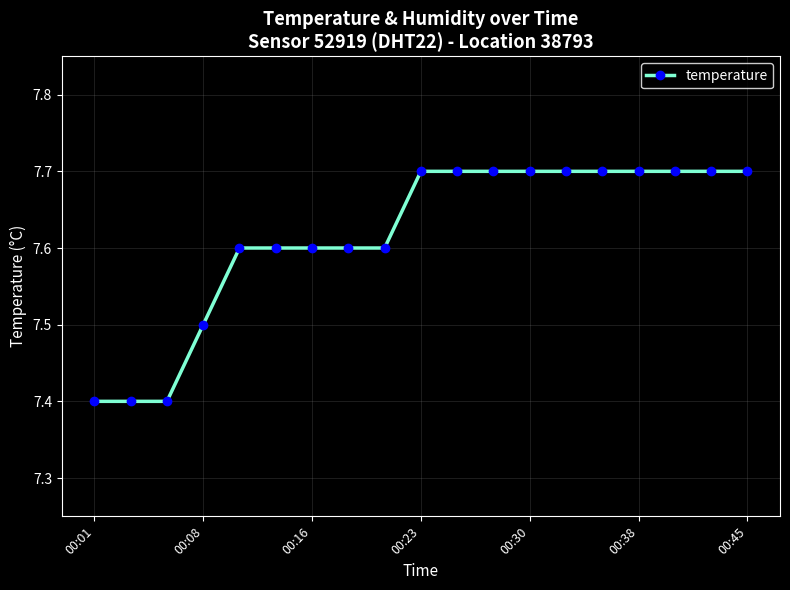

What is the smallest value displayed?

7.4